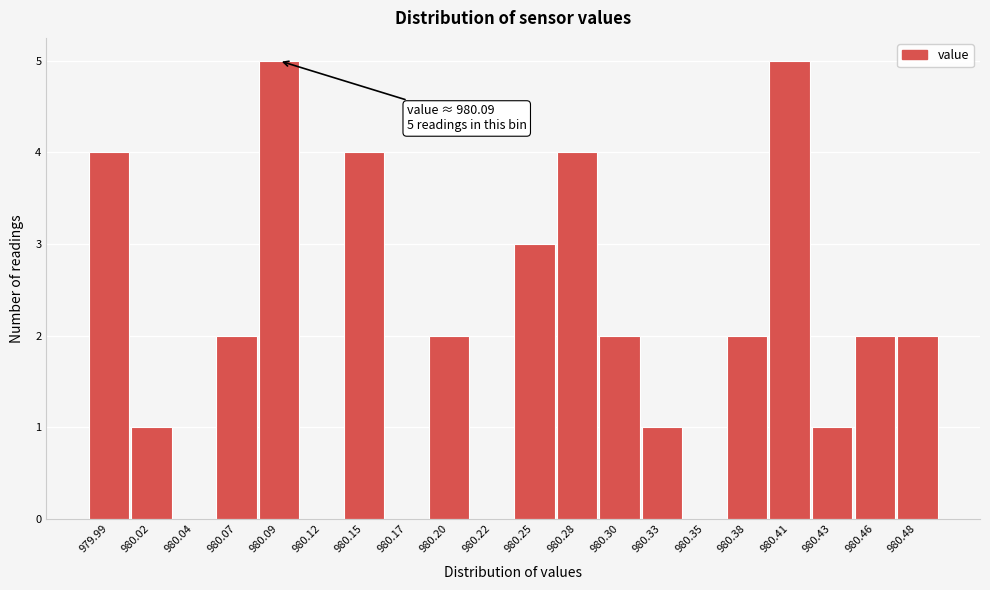

Reading left to right, transcribe all the data shown in this chart.

979.99=4	980.02=1	980.04=0	980.07=2	980.09=5	980.12=0	980.15=4	980.17=0	980.20=2	980.22=0	980.25=3	980.28=4	980.30=2	980.33=1	980.35=0	980.38=2	980.41=5	980.43=1	980.46=2	980.48=2